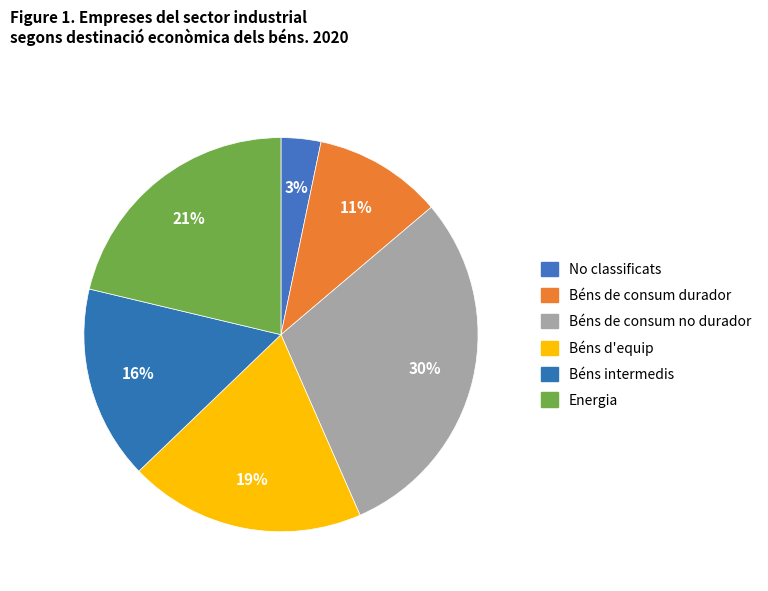

How many slices are in this pie chart?

6